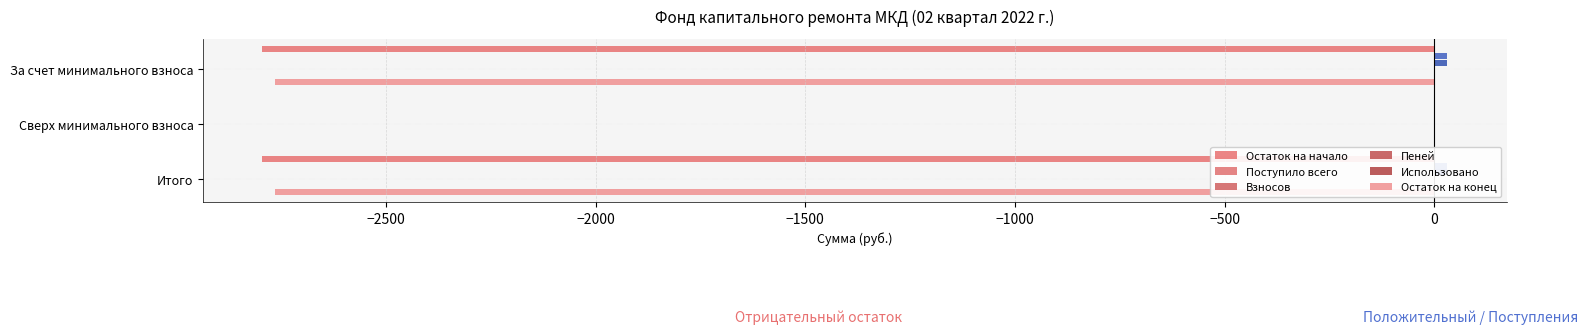

How many data points in Остаток на начало are above -2794?

1